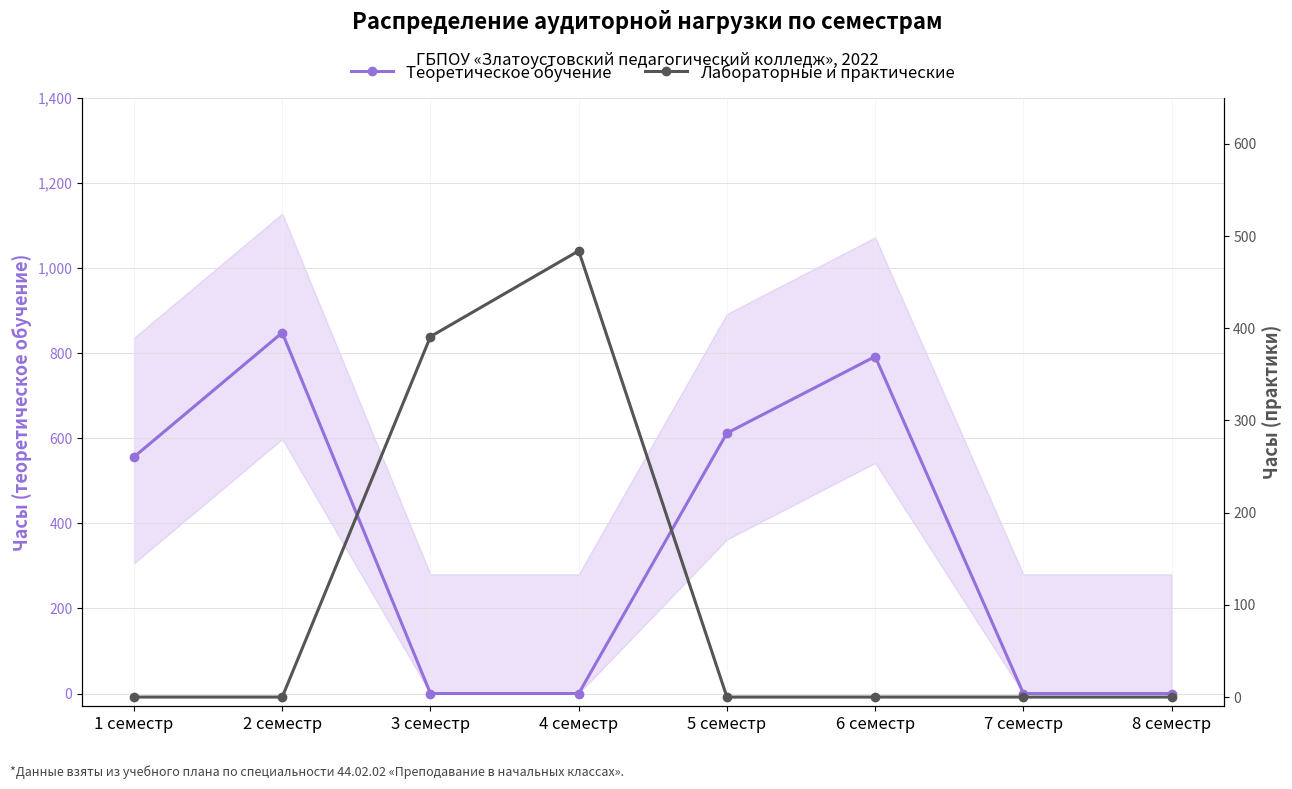

True or false: Лабораторные и практические has a value of 146 at 3 семестр.

False